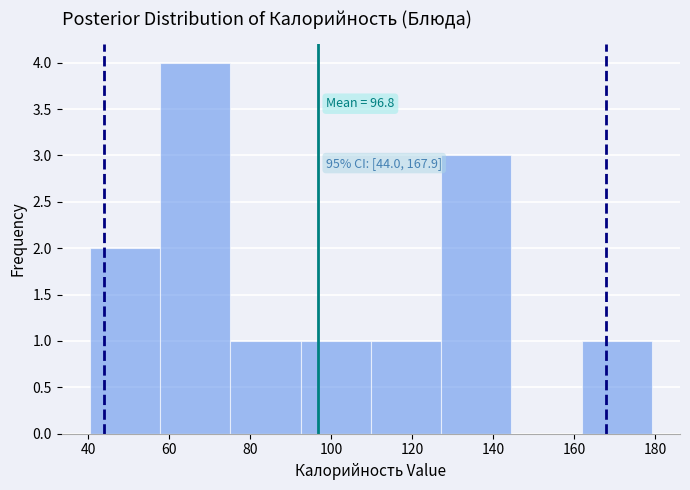

Over which range of the x-axis is the bar tallest?

58 to 76